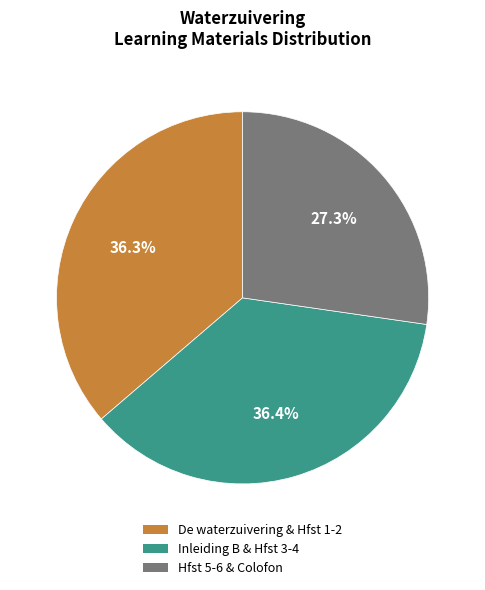

Is there any slice that represents more than half of the pie?

No